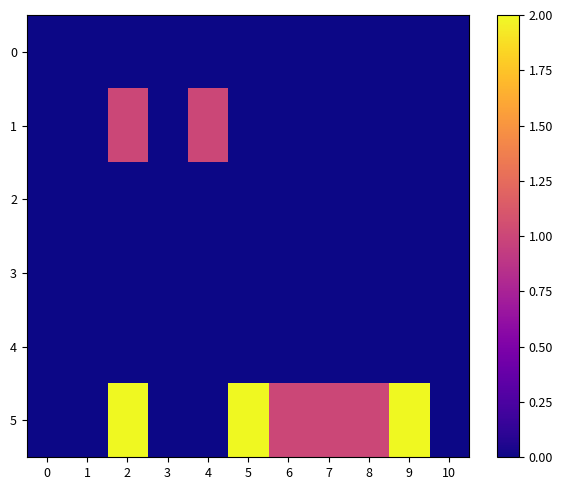

Rank the series at 3 from highest to lowest value.

0, 1, 2, 3, 4, 5